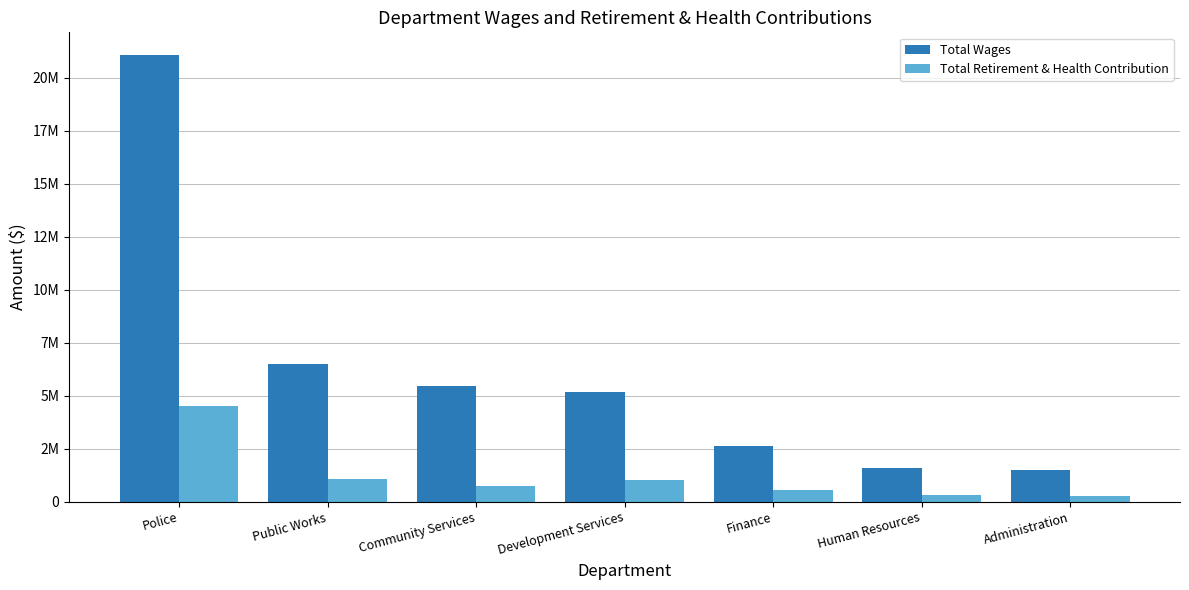

What are all the series names shown in the legend?

Total Wages, Total Retirement & Health Contribution